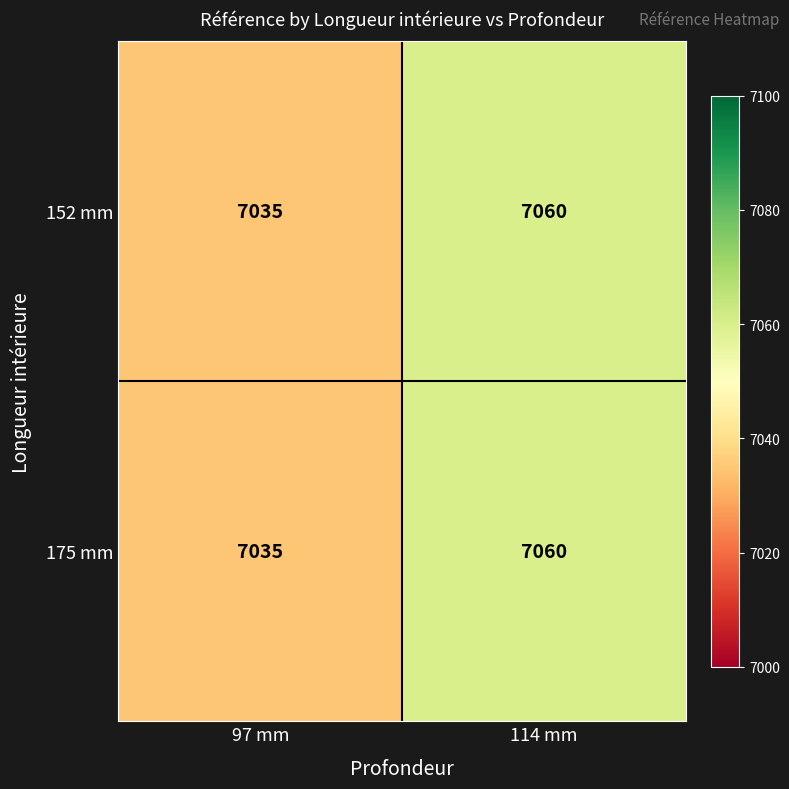

Reading right to left, extract all data points from this chart.

152 mm: 7060	7035
175 mm: 7060	7035